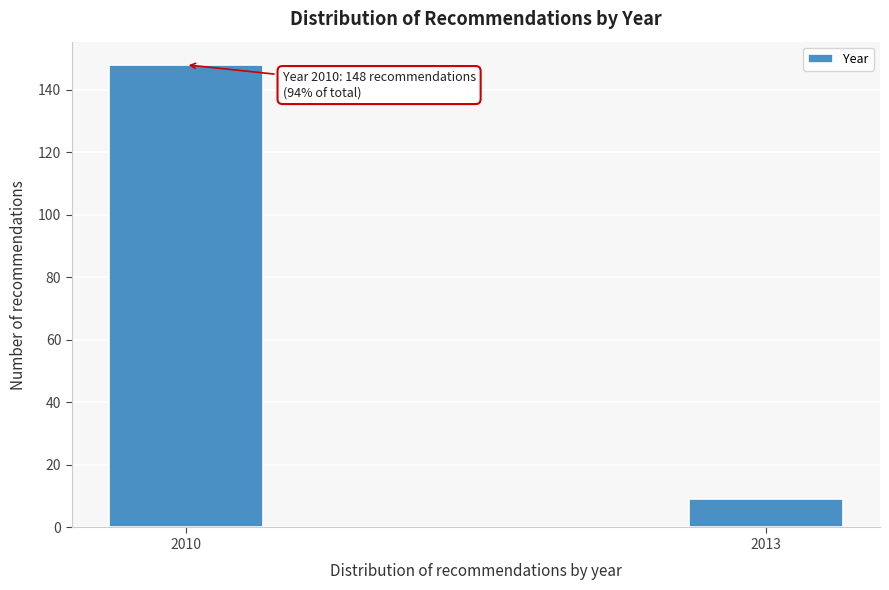

Reading left to right, list all the values displayed in this chart.

2010=148	2013=9